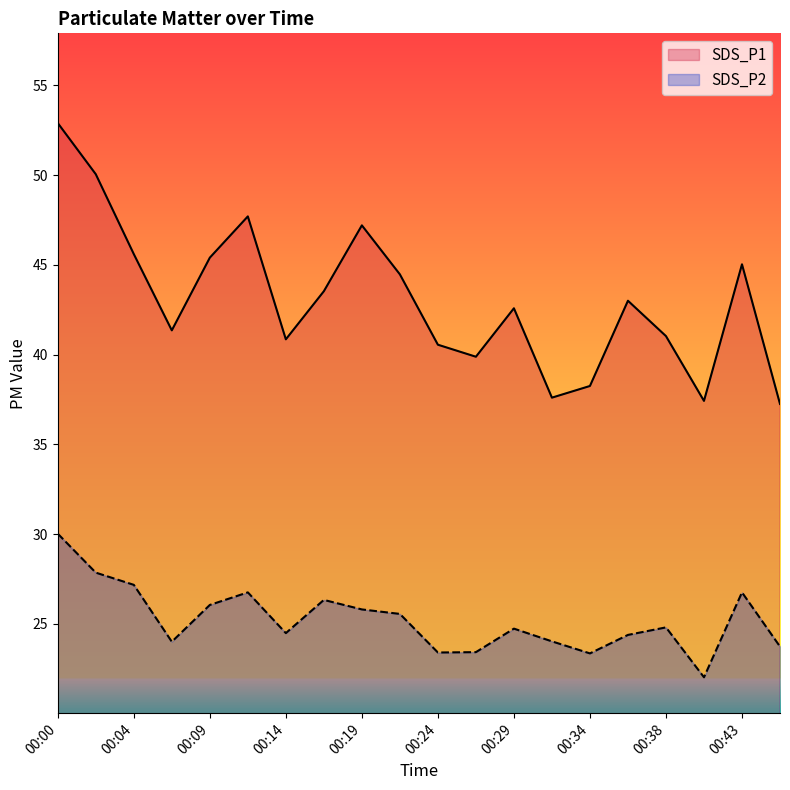

How many lines are shown in the chart?

2